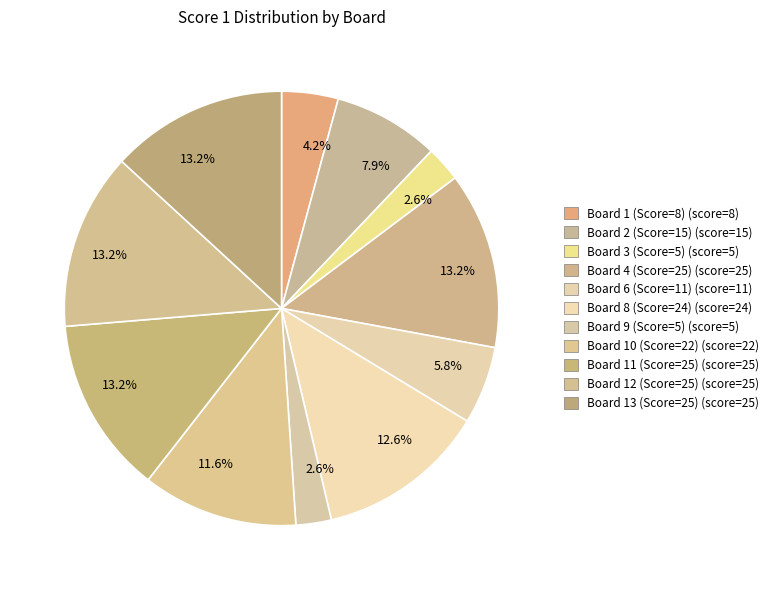

Count the number of slices in the pie.

11